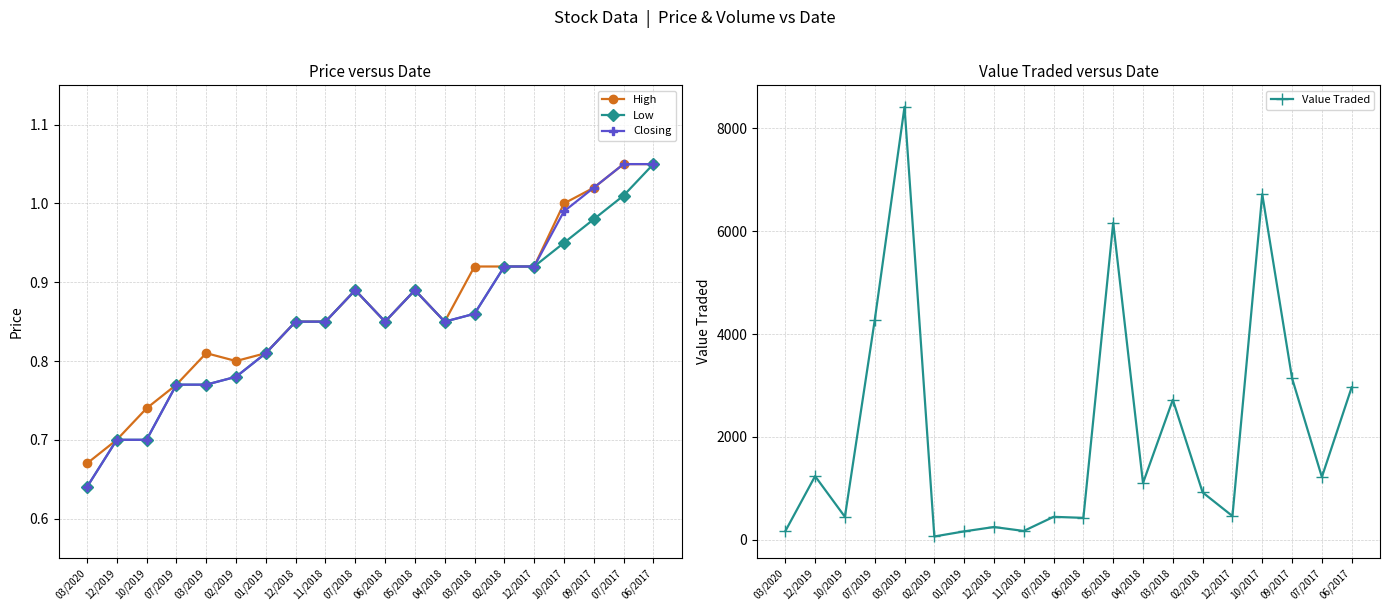

What is the label of the 8th point from the right?

04/2018